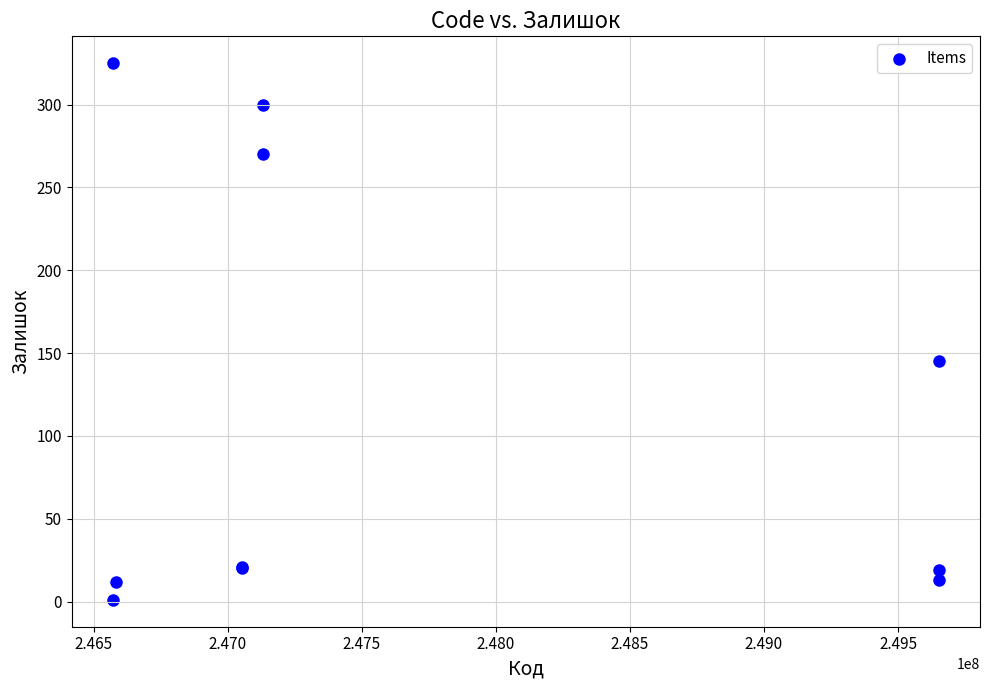

What Y value in the scatter plot is closest to 163?

145